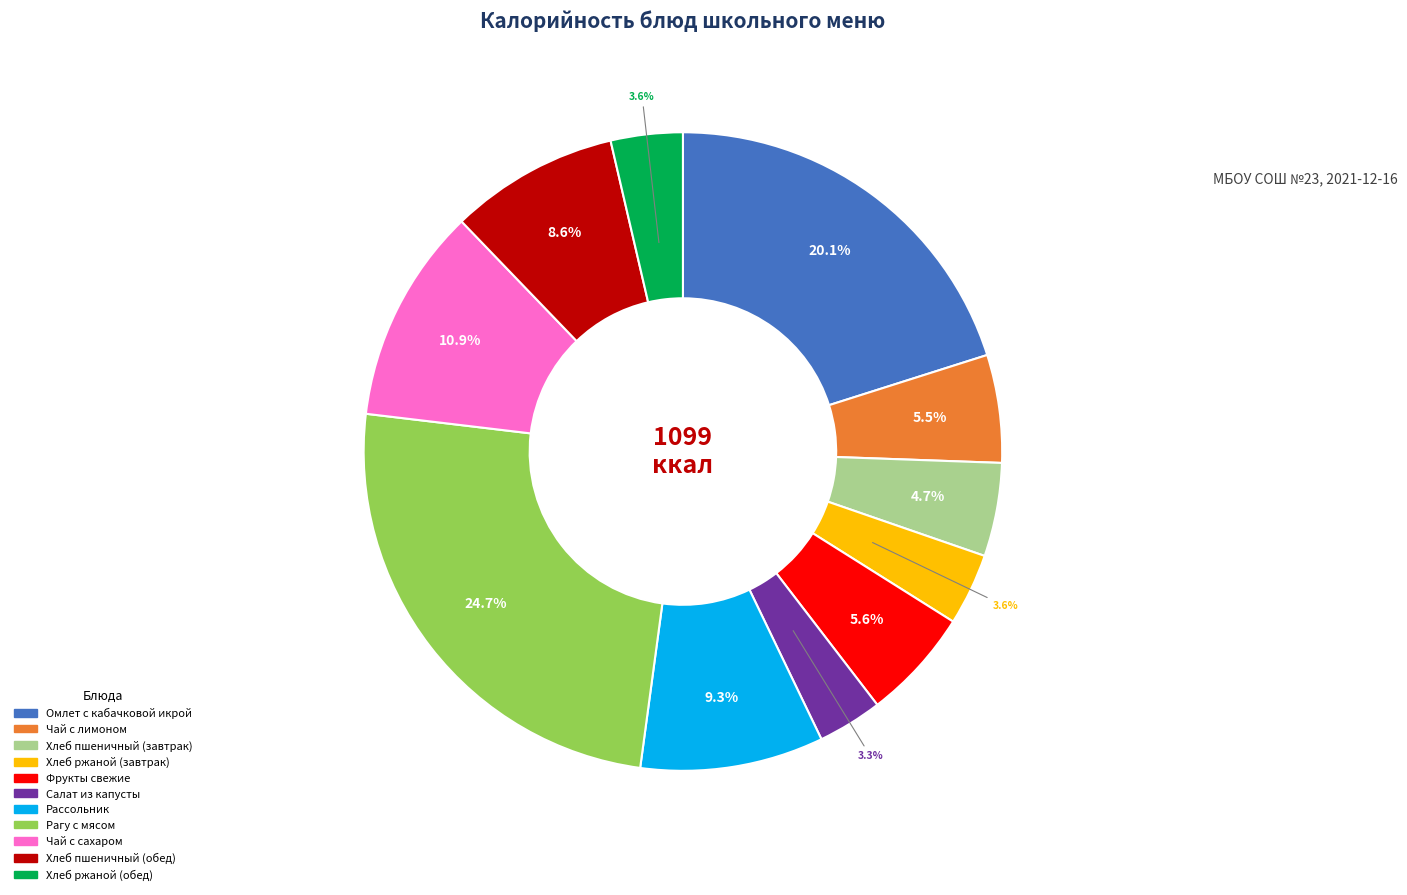

Does any single category account for the majority?

No